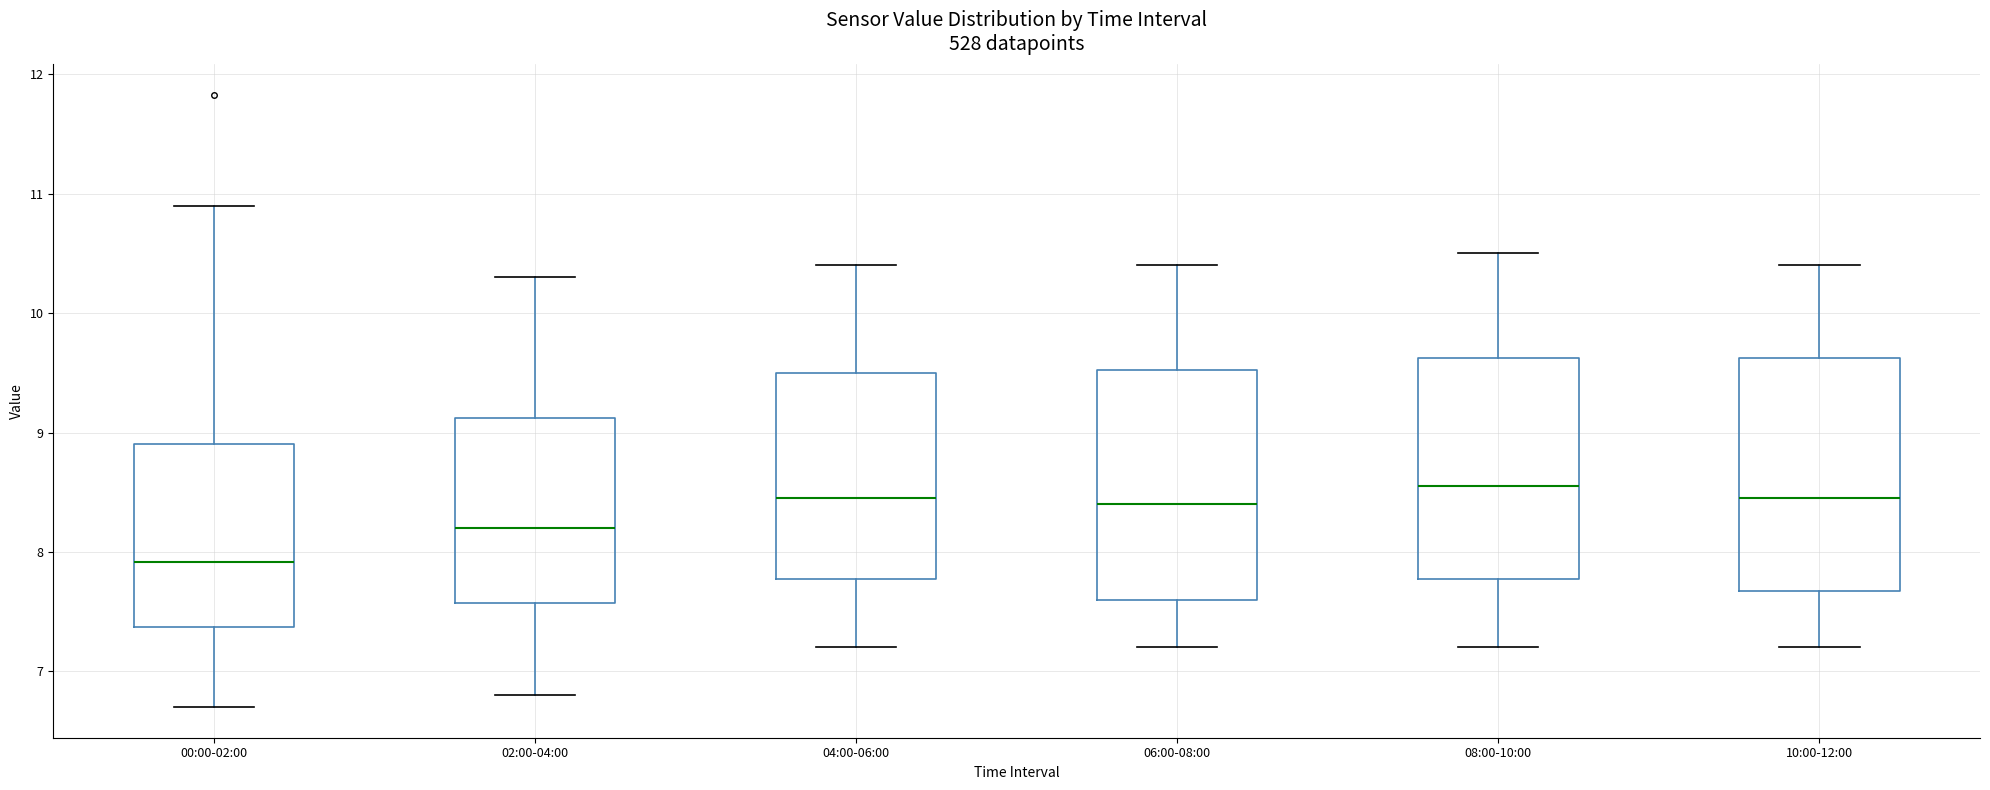

Reading left to right, transcribe this box plot: for each box, give where its median line is, the range the box spans, and where its two whiskers end, as read against the y-axis. The values are not printed on the chart, so give them approximately, as read against the axis.

00:00-02:00: median 7.9, box 7.4 to 8.9, whiskers 6.7 to 10.9
02:00-04:00: median 8.2, box 7.6 to 9.1, whiskers 6.8 to 10.3
04:00-06:00: median 8.5, box 7.8 to 9.5, whiskers 7.2 to 10.4
06:00-08:00: median 8.4, box 7.6 to 9.5, whiskers 7.2 to 10.4
08:00-10:00: median 8.6, box 7.8 to 9.6, whiskers 7.2 to 10.5
10:00-12:00: median 8.5, box 7.7 to 9.6, whiskers 7.2 to 10.4